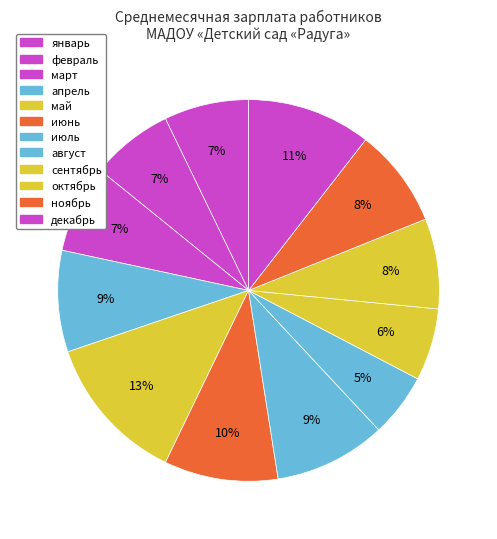

What portion of the pie excludes май?

87.4%